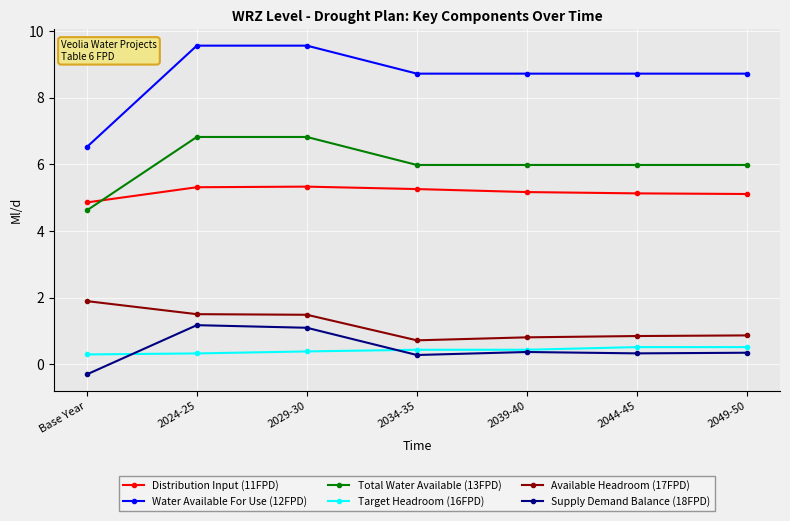

How many series are shown in this chart?

6